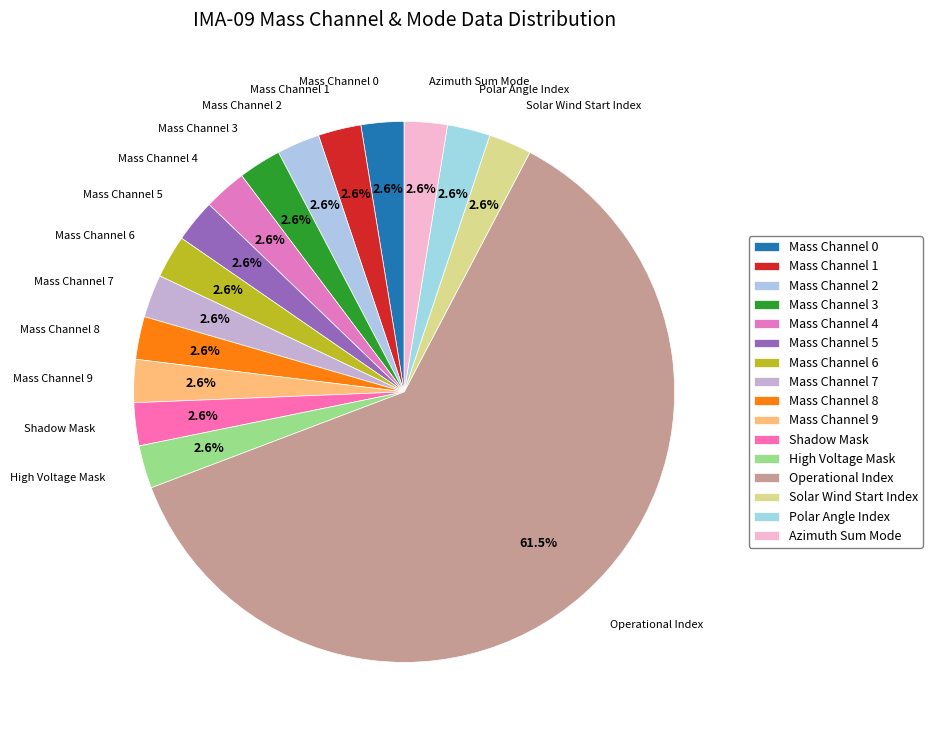

How many slices are in this pie chart?

16